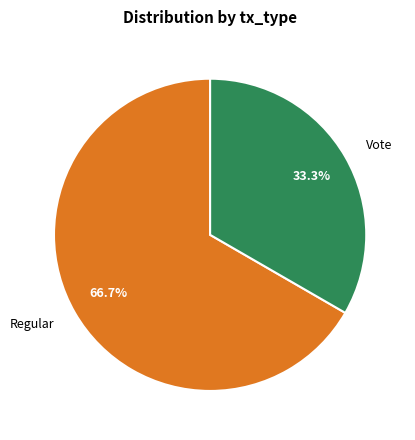

The Vote slice represents 43% of the pie. True or false?

False